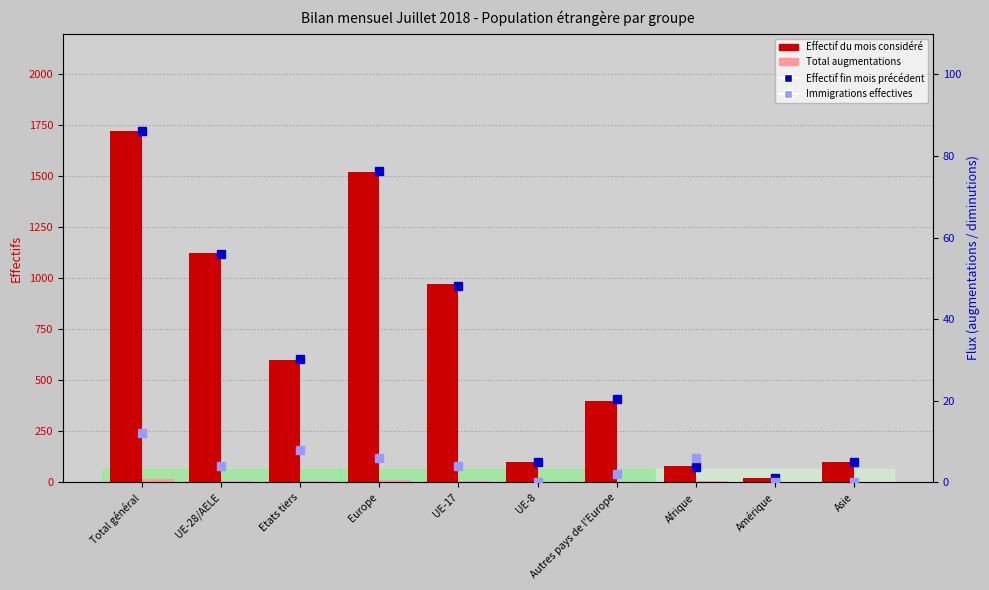

Reading right to left, transcribe all the data shown in this chart.

Effectif du mois considéré: Asie=98.0	Amérique=22.0	Afrique=80.0	Autres pays de l'Europe=396.0	UE-8=98.0	UE-17=972.0	Europe=1520.0	Etats tiers=599.0	UE-28/AELE=1124.0	Total général=1723.0
Total augmentations: Asie=0.0	Amérique=0.0	Afrique=6.0	Autres pays de l'Europe=1.0	UE-8=1.0	UE-17=6.0	Europe=9.0	Etats tiers=7.0	UE-28/AELE=8.0	Total général=15.0
Effectif à la fin du mois précédent: Asie=4.9	Amérique=1.1	Afrique=3.7	Autres pays de l'Europe=20.3	UE-8=5.0	UE-17=48.2	Europe=76.2	Etats tiers=30.2	UE-28/AELE=55.9	Total général=86.1
Immigrations effectives: Asie=0.0	Amérique=0.0	Afrique=6.0	Autres pays de l'Europe=2.0	UE-8=0.0	UE-17=4.0	Europe=6.0	Etats tiers=8.0	UE-28/AELE=4.0	Total général=12.0